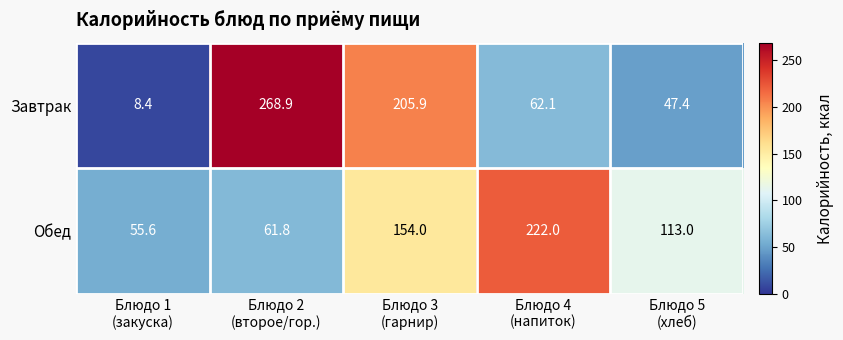

List the series in order of their overall mean, highest first.

Обед, Завтрак